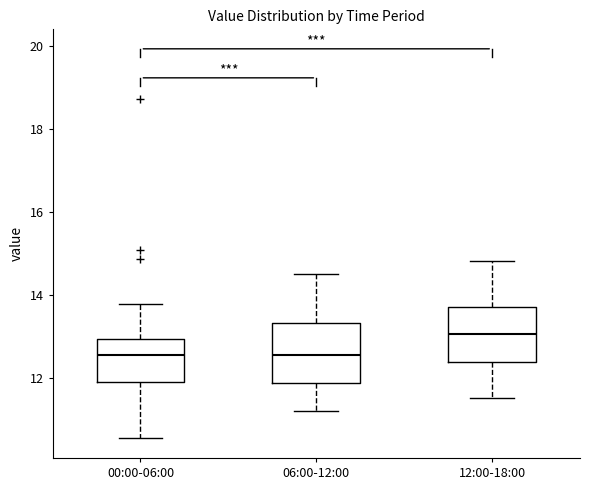

Reading left to right, read every box against the y-axis: the position of its median line, the range the box covers, and the ends of its whiskers. The values are not printed on the chart, so give them approximately, as read against the axis.

00:00-06:00: median 12.6, box 11.8 to 13.0, whiskers 10.6 to 13.8
06:00-12:00: median 12.6, box 11.8 to 13.4, whiskers 11.2 to 14.6
12:00-18:00: median 13.0, box 12.4 to 13.8, whiskers 11.6 to 14.8